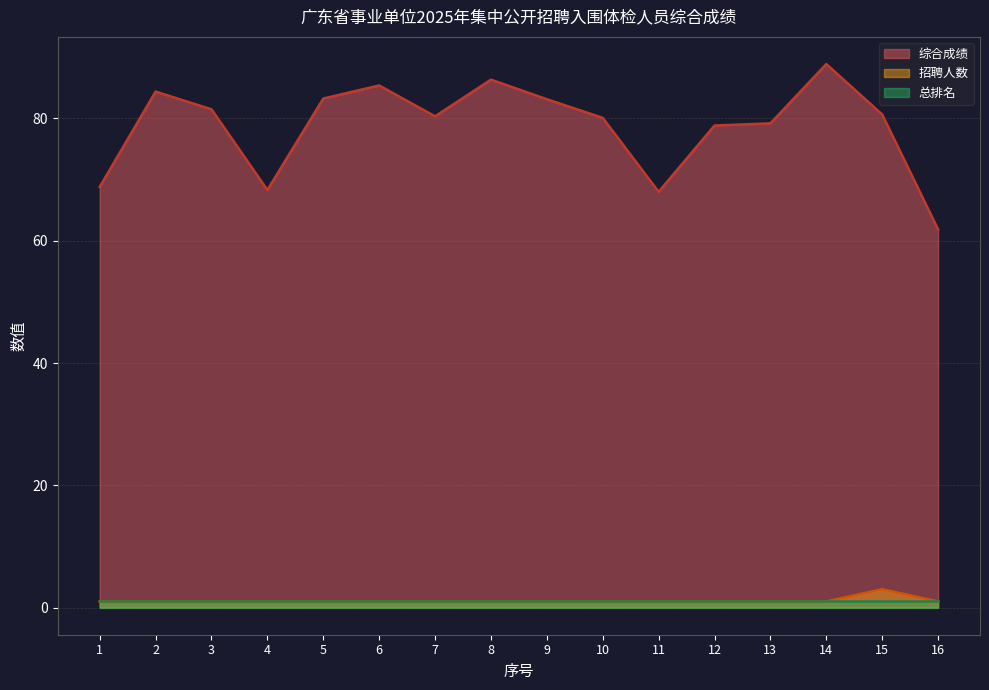

At which category does 综合成绩 reach its first local valley?

4